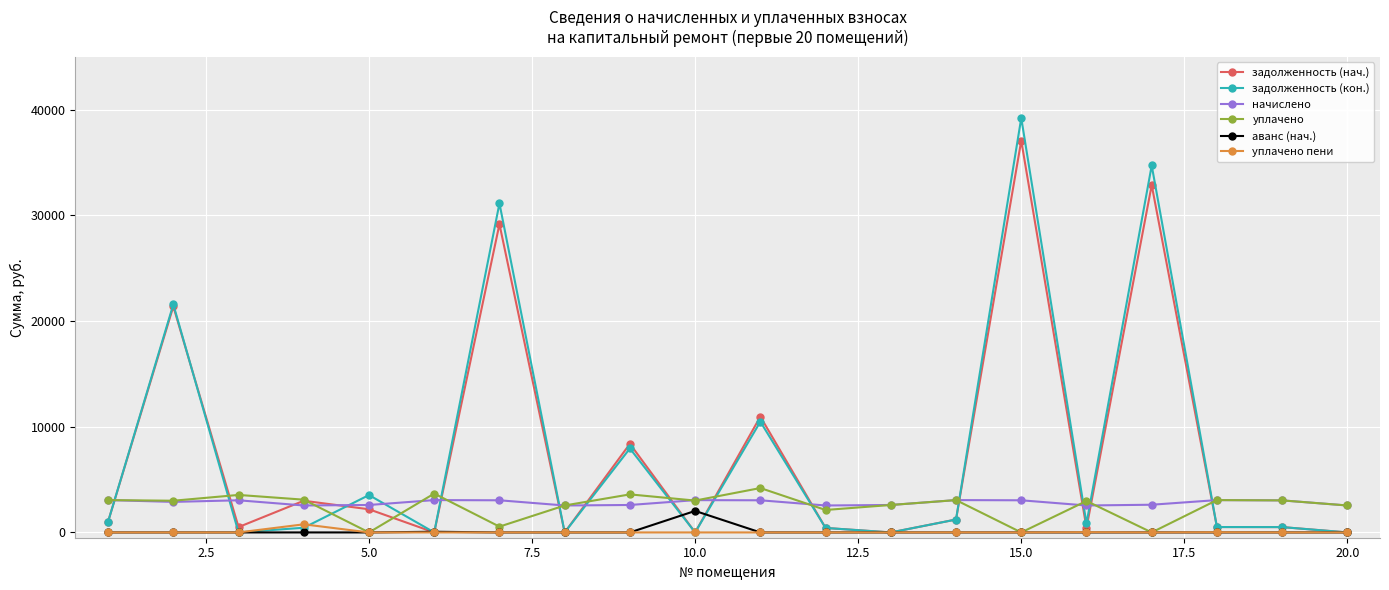

True or false: уплачено пени has more than 0 interior local peaks.

True